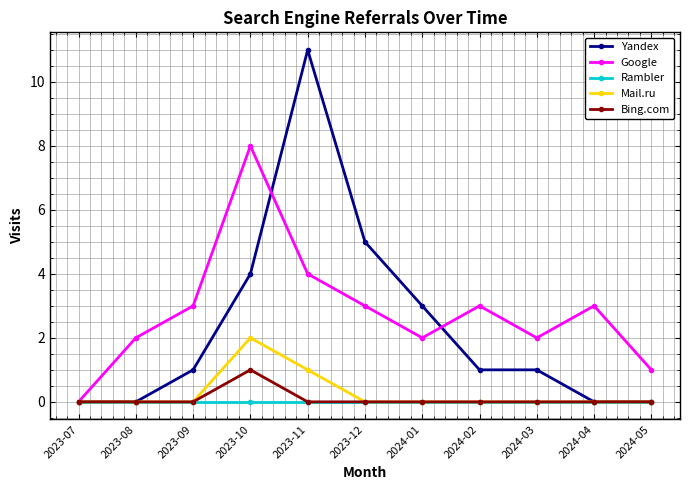

What position from the left is 2023-09?

3